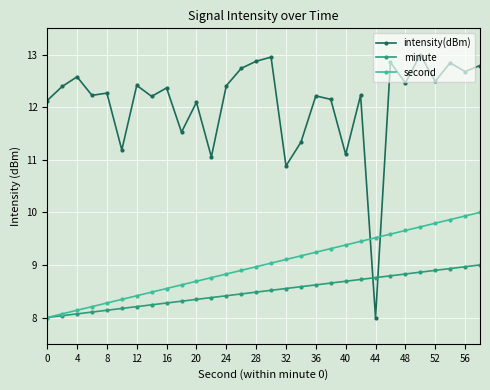

How many times do second and intensity(dBm) cross each other?

2